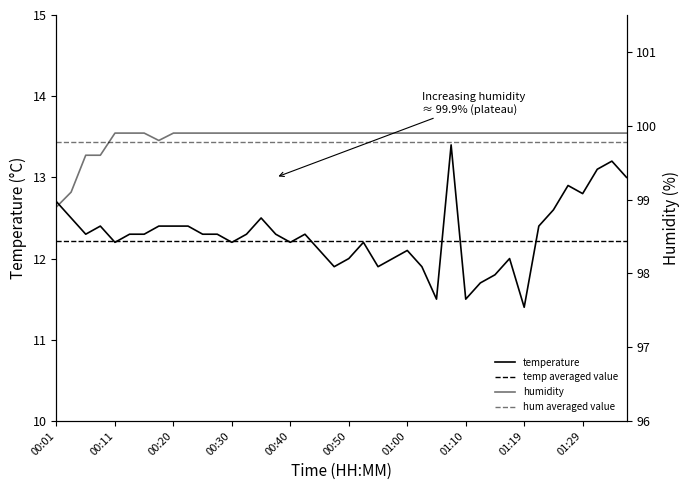

Which has a higher value, 01:04 or 00:18?

00:18